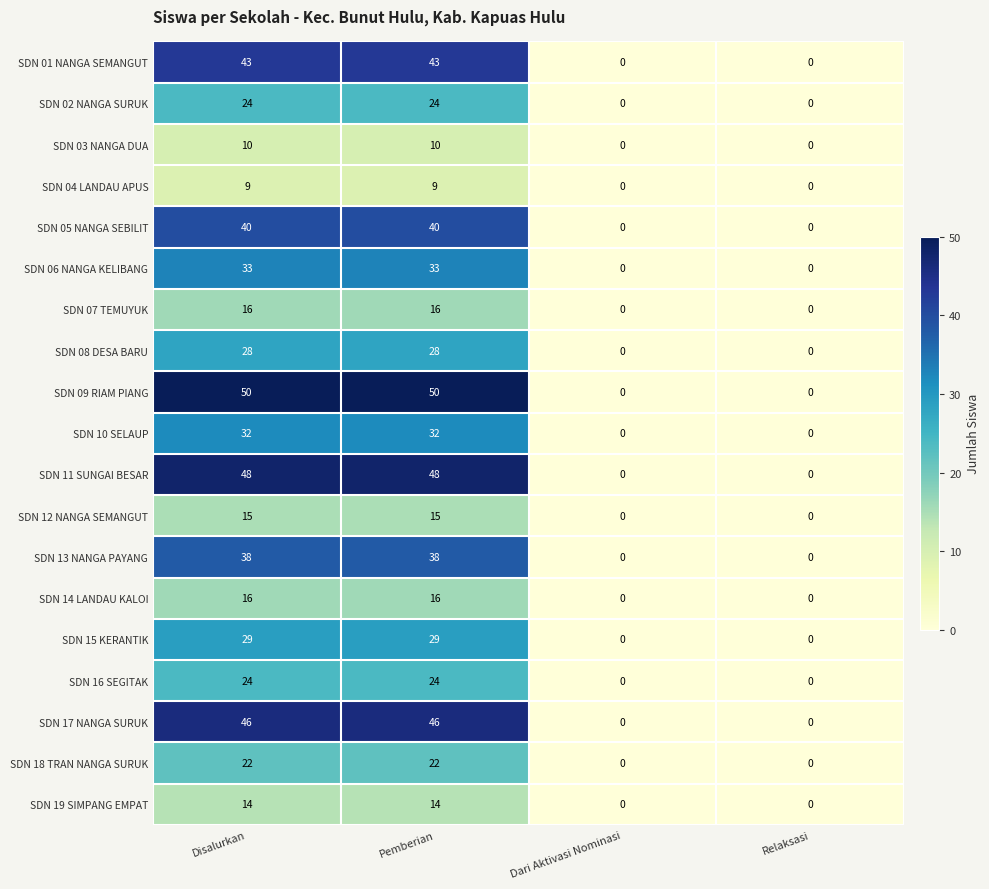

The SDN 19 SIMPANG EMPAT series shows -6 at Dari Aktivasi Nominasi. True or false?

False